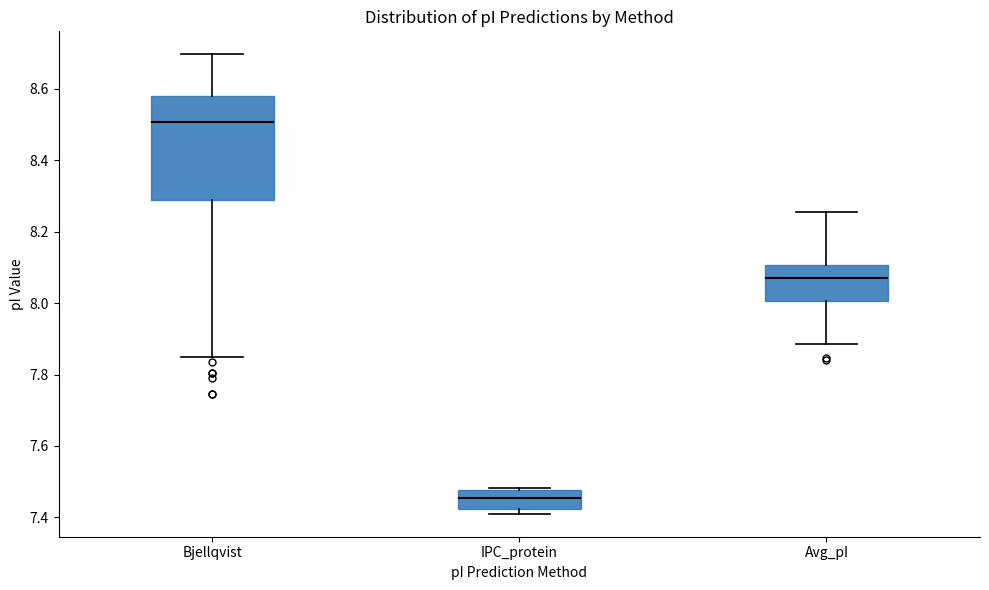

Which box has the highest median line?

Bjellqvist